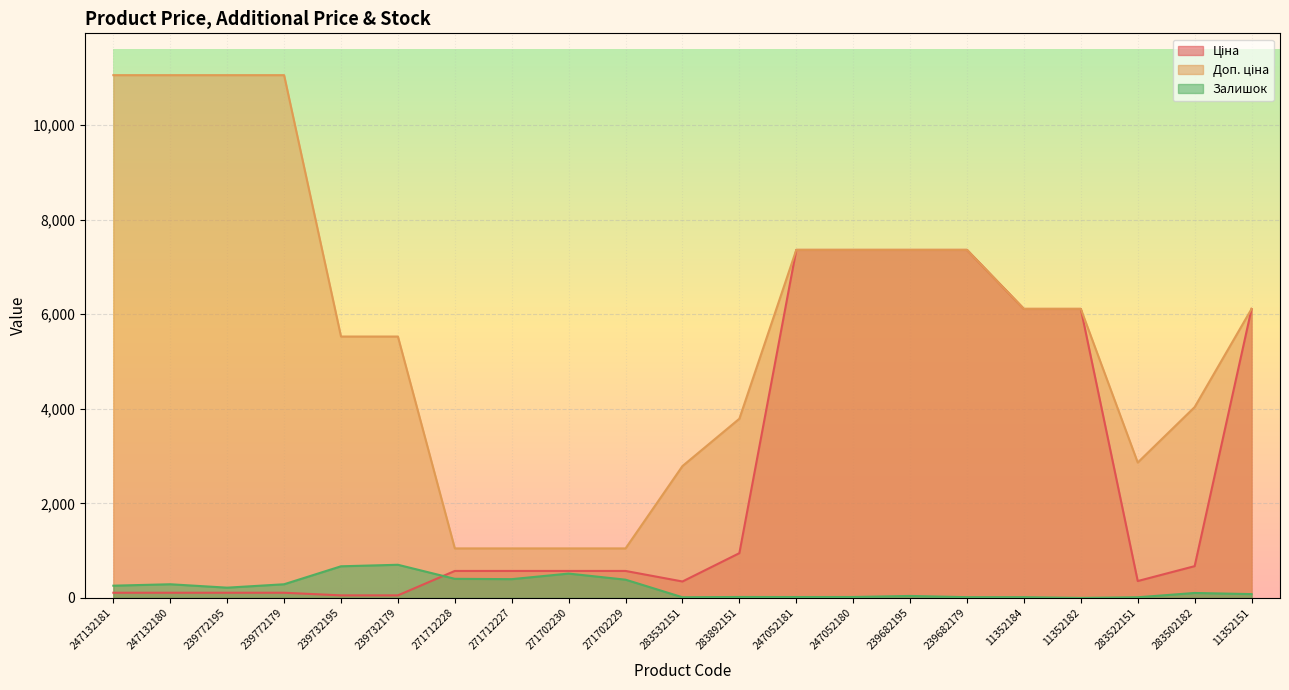

What position from the right is 239772195?

19